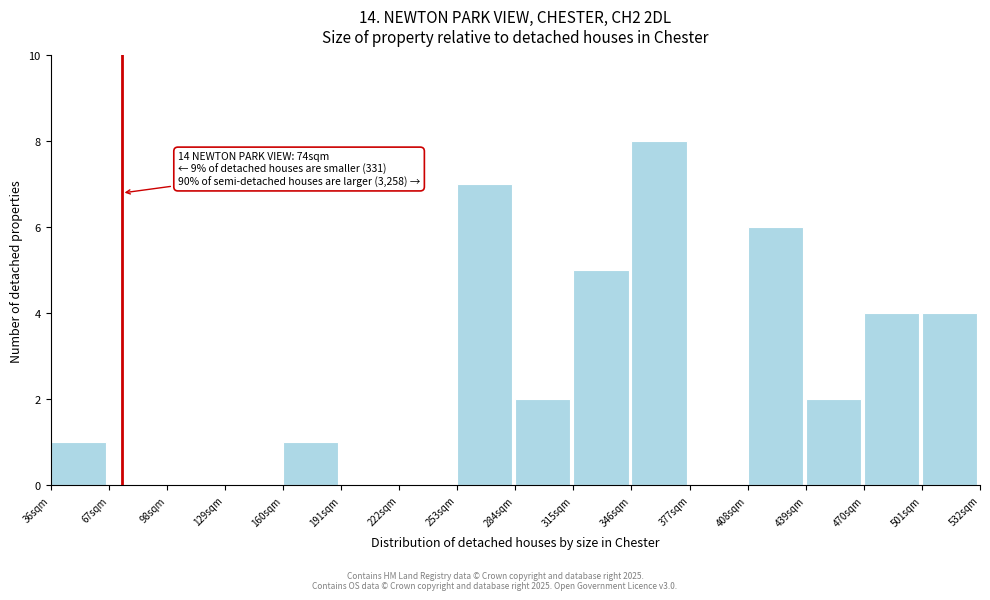

Which range on the x-axis has the tallest bar?

346 to 377